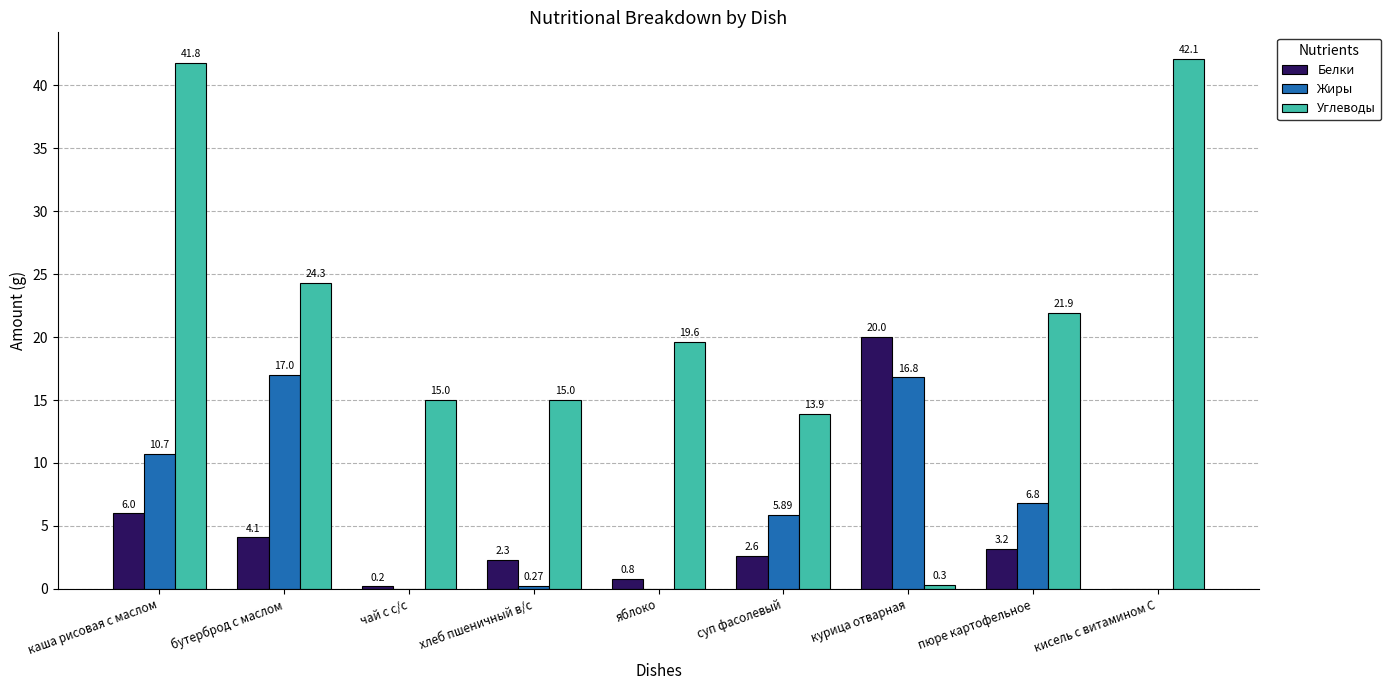

What is the sum of the Углеводы values at хлеб пшеничный в/с and курица отварная?

15.3